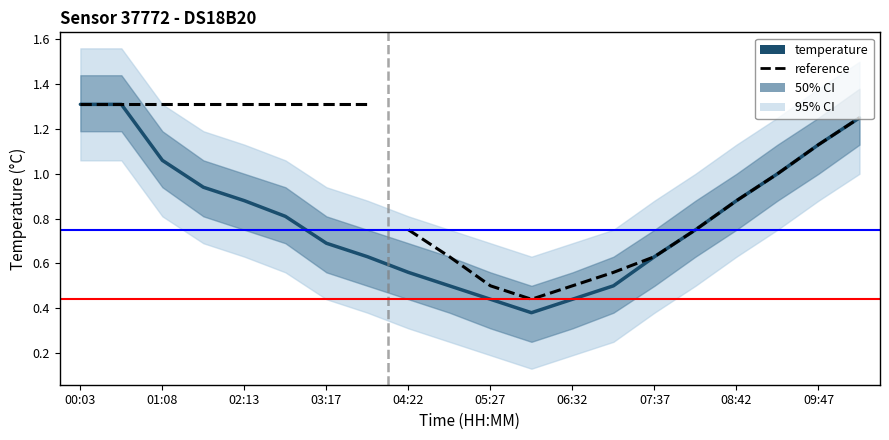

Reading left to right, list all the values displayed in this chart.

1.3	1.3	1.1	0.9	0.9	0.8	0.7	0.6	0.6	0.5	0.4	0.4	0.4	0.5	0.6	0.8	0.9	1.0	1.1	1.2